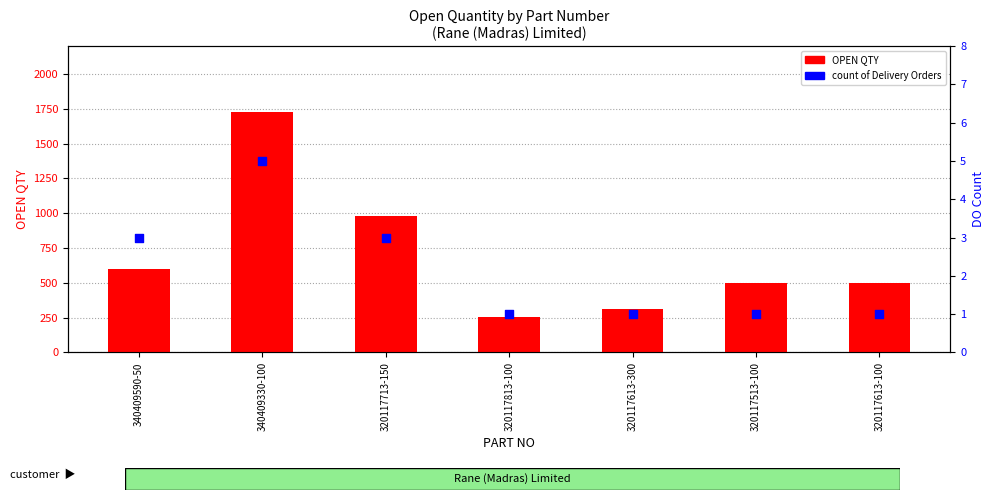

Is the value of count (DO) at 320117713-150 greater than the value of OPEN QTY at 320117813-100?

No